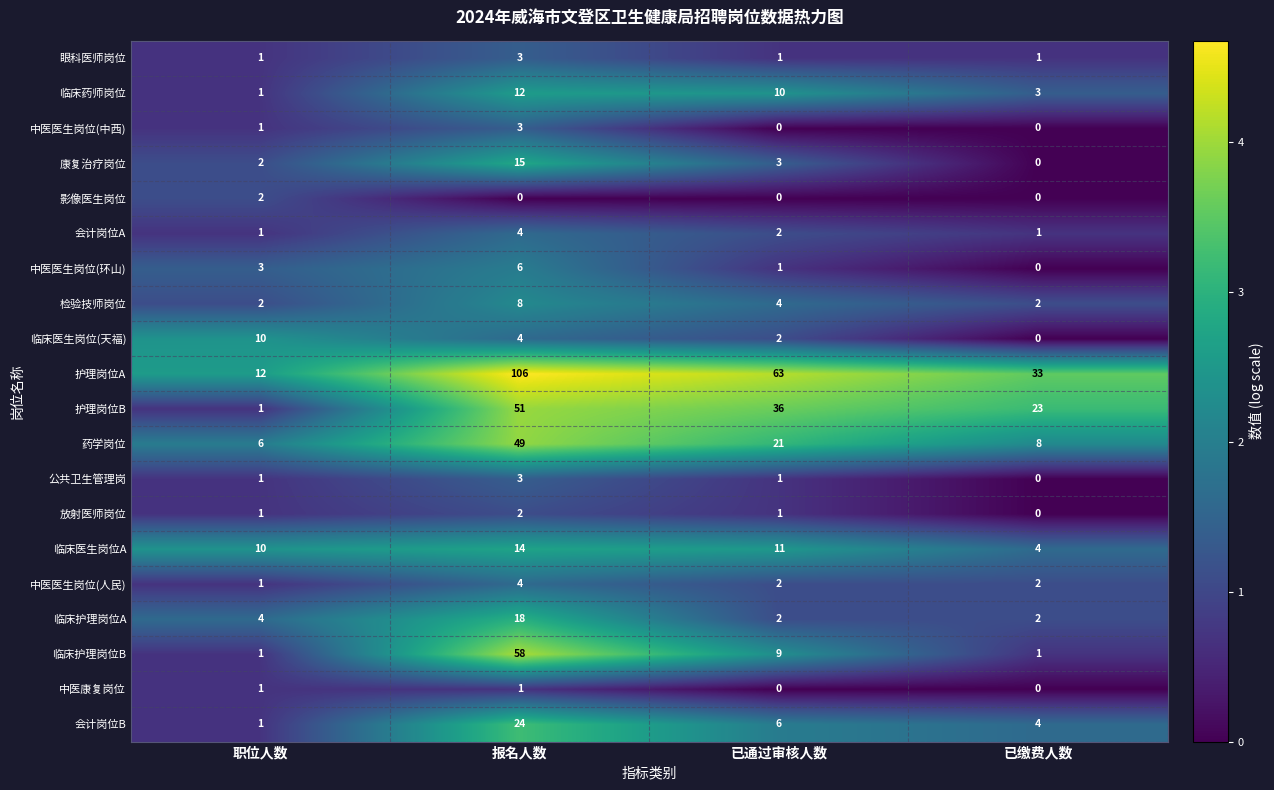

Where does the 护理岗位B series first go above 36?

报名人数